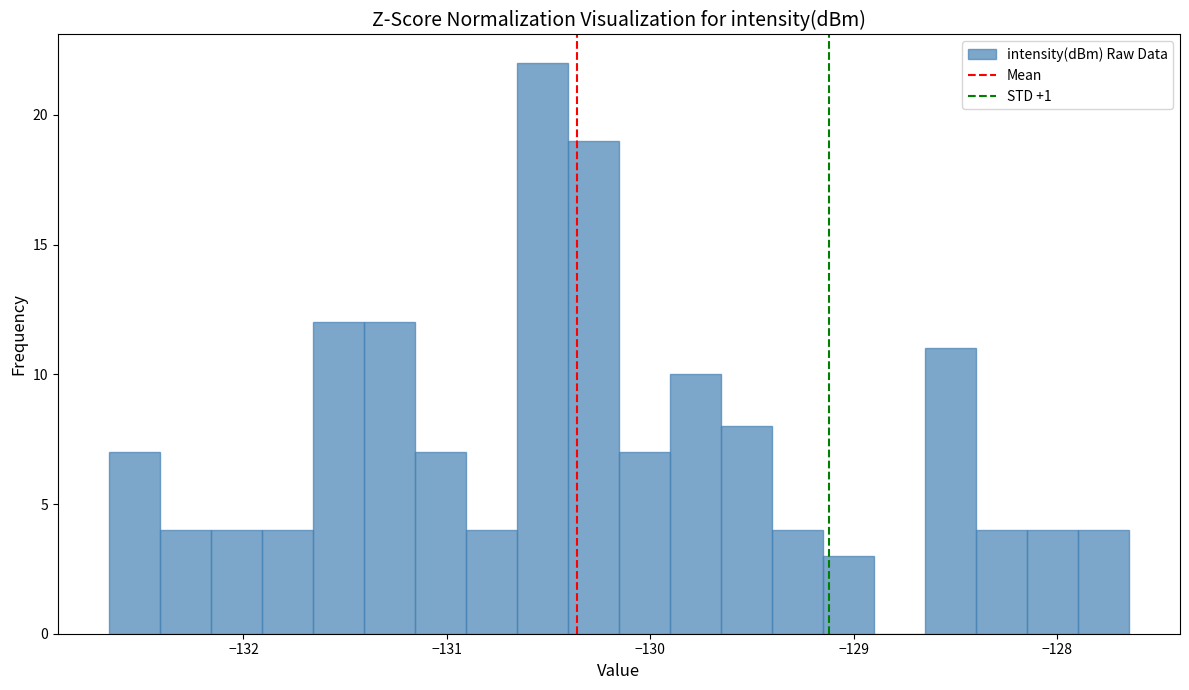

Read against the x-axis, roughly where is the centre of the tallest bar?

-130.5